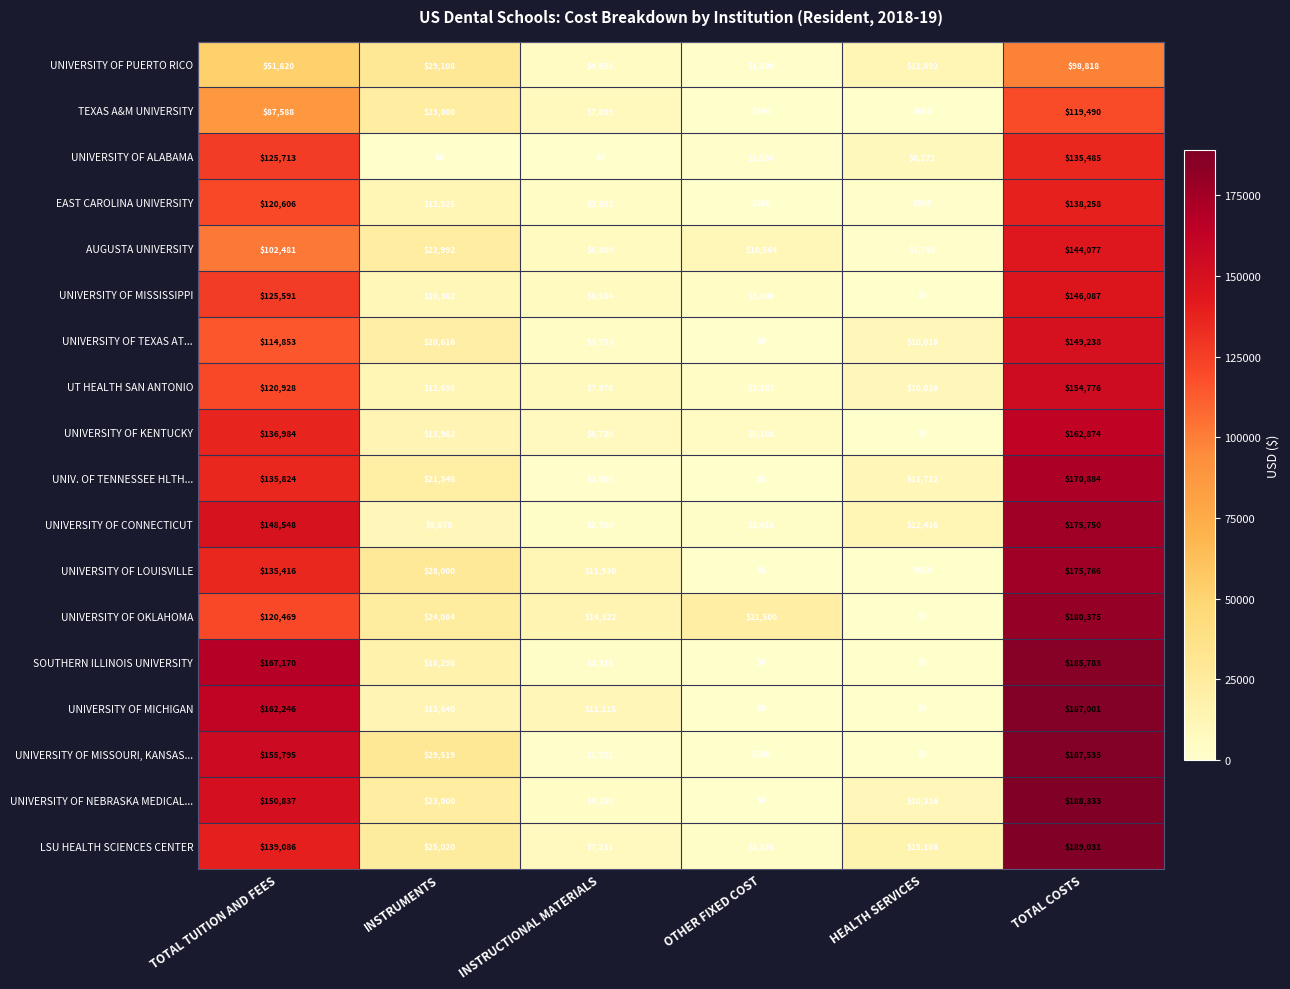

What is the average value of the UNIVERSITY OF NEBRASKA MEDICAL... series?

62778